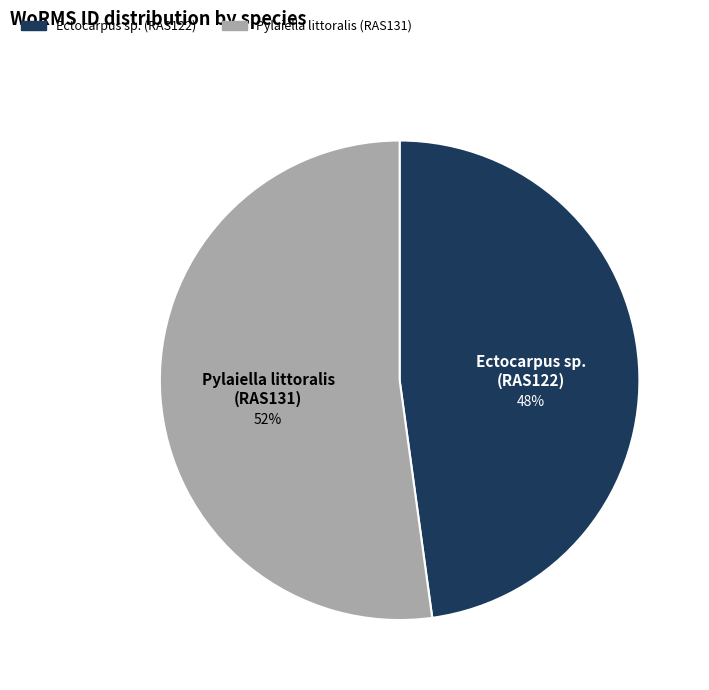

Which slice is the largest?

Pylaiella littoralis (RAS131)